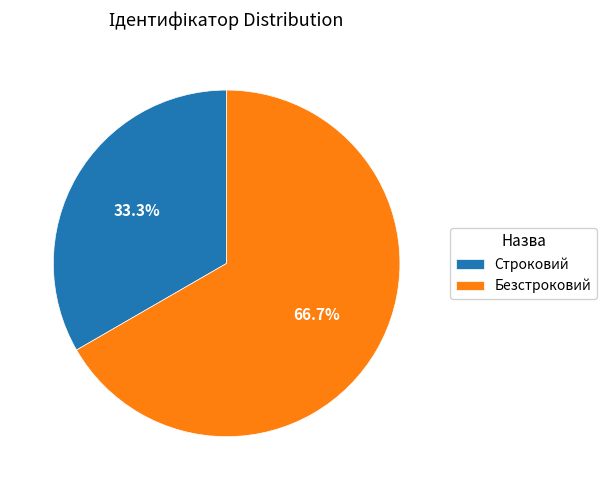

Is it true that Безстроковий is 81% of the pie?

False